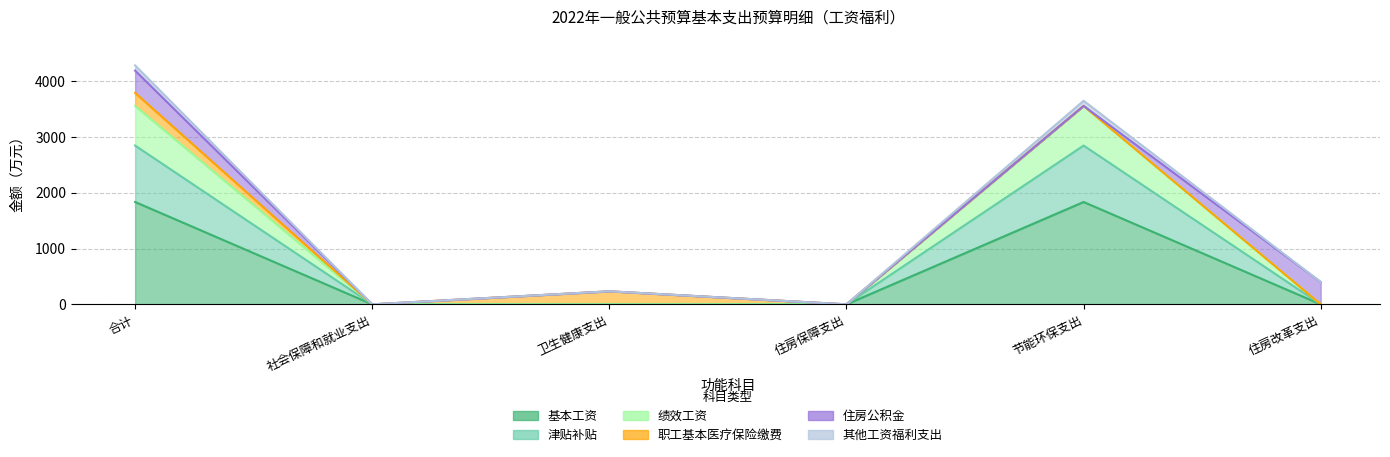

True or false: 基本工资 and 其他工资福利支出 cross at least once.

False